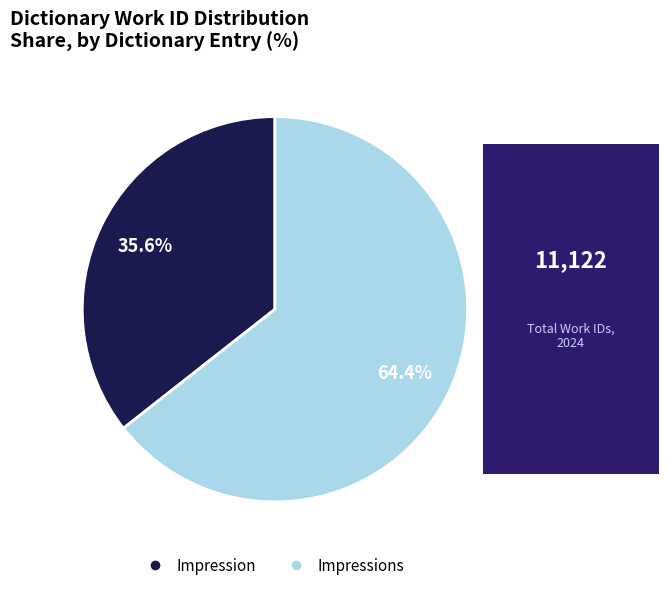

Is there a majority slice in this chart?

Yes